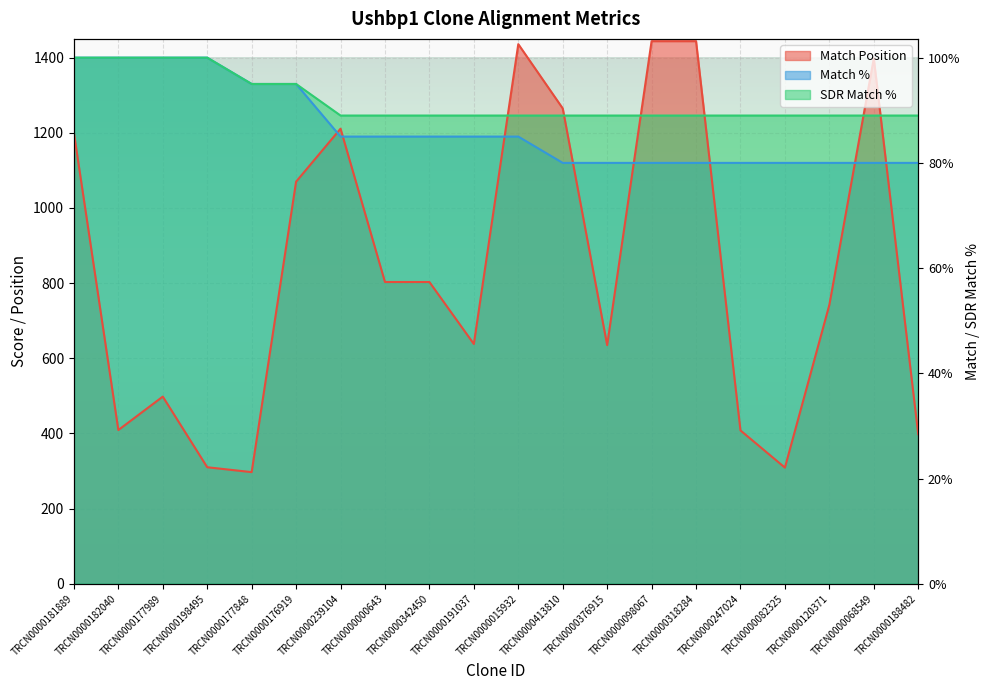

Reading left to right, what are all the values shown in this chart?

Match Position: 1200	409	498	310	297	1070	1211	803	803	638	1436	1265	635	1444	1444	408	309	742	1398	398
Match %: 1400	1400	1400	1400	1330	1330	1190	1190	1190	1190	1190	1120	1120	1120	1120	1120	1120	1120	1120	1120
SDR Match %: 1400	1400	1400	1400	1330	1330	1246	1246	1246	1246	1246	1246	1246	1246	1246	1246	1246	1246	1246	1246